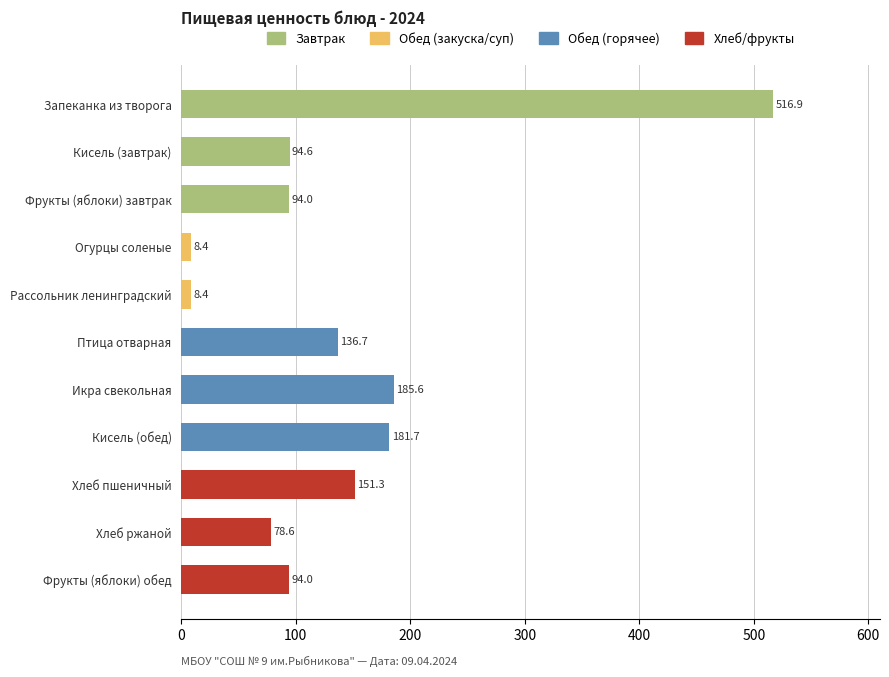

What is the change in value from Хлеб ржаной to Запеканка из творога?

+438.3